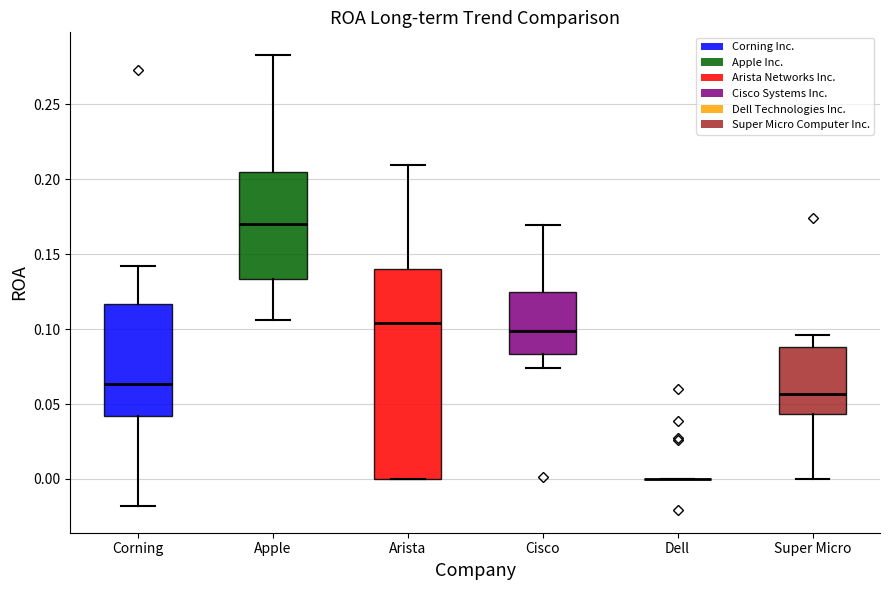

Reading left to right, transcribe this box plot: for each box, give where its median line is, the range the box spans, and where its two whiskers end, as read against the y-axis. The values are not printed on the chart, so give them approximately, as read against the axis.

Corning: median 0.065, box 0.040 to 0.115, whiskers -0.020 to 0.140
Apple: median 0.170, box 0.135 to 0.205, whiskers 0.105 to 0.285
Arista: median 0.105, box 0.000 to 0.140, whiskers 0.000 to 0.210
Cisco: median 0.100, box 0.085 to 0.125, whiskers 0.075 to 0.170
Dell: box collapsed to a line at 0.000, whiskers 0.000 to 0.000
Super Micro: median 0.055, box 0.045 to 0.090, whiskers 0.000 to 0.095